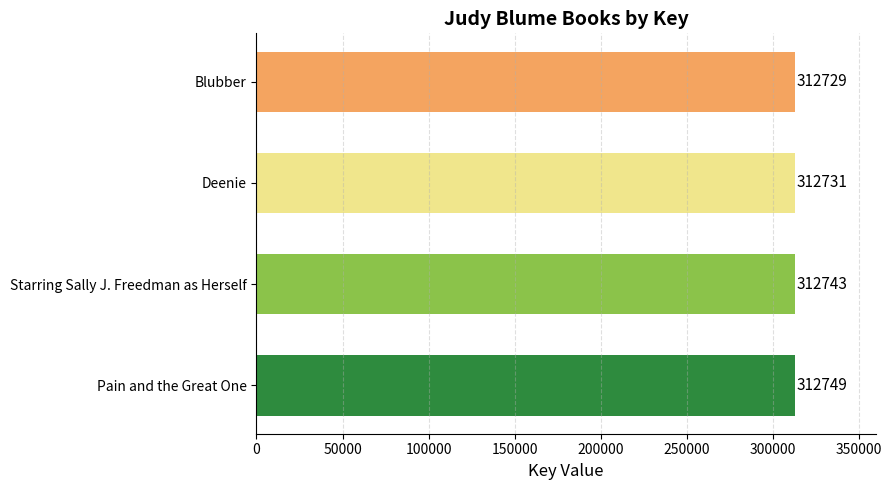

What is the approximate value at Pain and the Great One, to the nearest 10?

312750